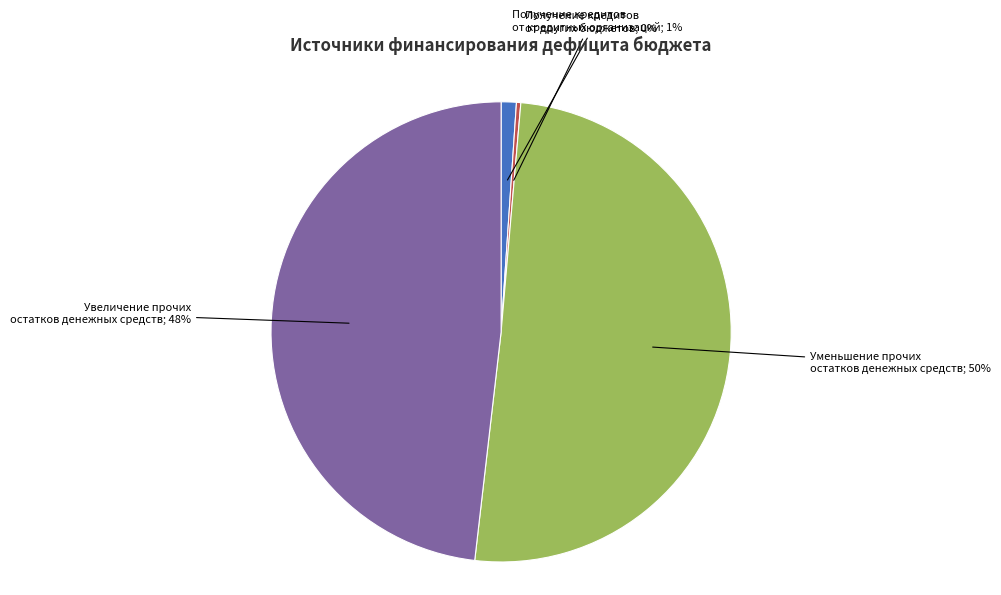

To the nearest percent, what is the average slice percentage?

25%